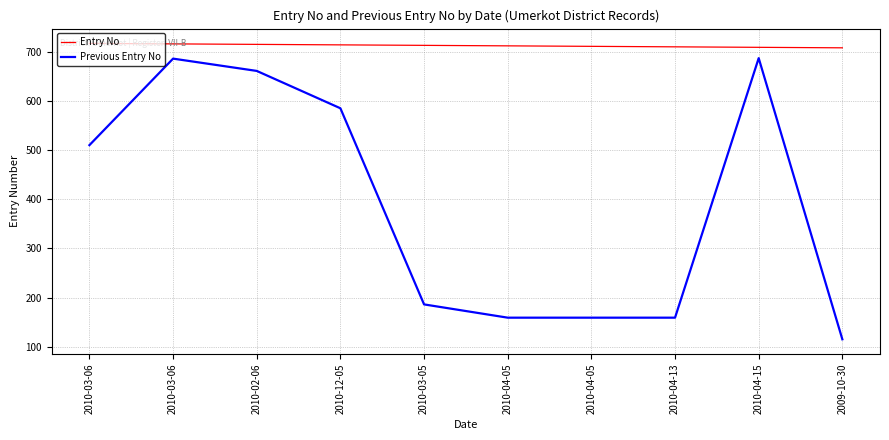

What is the smallest value displayed?

115